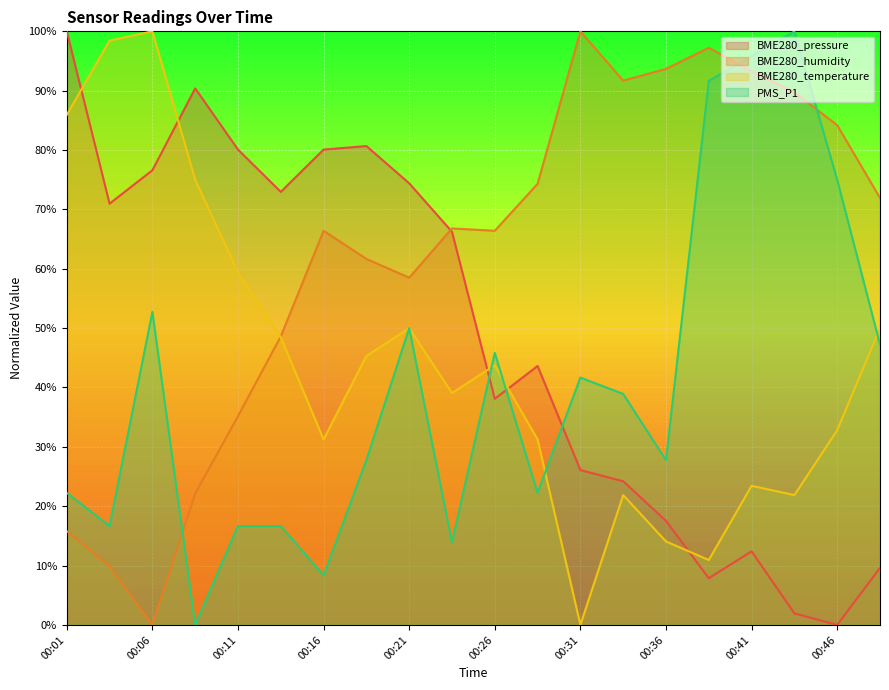

Reading right to left, list all the values displayed in this chart.

BME280_pressure: 00:48=9.6	00:46=0.0	00:43=1.9	00:41=12.4	00:38=7.9	00:36=17.5	00:34=24.2	00:31=26.1	00:29=43.6	00:26=38.1	00:24=66.2	00:21=74.4	00:19=80.7	00:16=80.1	00:14=73.0	00:11=80.1	00:09=90.4	00:06=76.6	00:04=71.0	00:01=100.0
BME280_humidity: 00:48=71.9	00:46=84.2	00:43=89.7	00:41=93.3	00:38=97.2	00:36=93.7	00:34=91.7	00:31=100.0	00:29=74.3	00:26=66.4	00:24=66.8	00:21=58.5	00:19=61.7	00:16=66.4	00:14=48.6	00:11=35.2	00:09=22.1	00:06=0.0	00:04=9.9	00:01=15.8
BME280_temperature: 00:48=50.0	00:46=32.8	00:43=21.9	00:41=23.4	00:38=10.9	00:36=14.1	00:34=21.9	00:31=0.0	00:29=31.2	00:26=43.8	00:24=39.1	00:21=50.0	00:19=45.3	00:16=31.2	00:14=48.4	00:11=59.4	00:09=75.0	00:06=100.0	00:04=98.4	00:01=85.9
PMS_P1: 00:48=47.3	00:46=75.0	00:43=100.0	00:41=95.8	00:38=91.7	00:36=27.7	00:34=38.9	00:31=41.7	00:29=22.3	00:26=45.8	00:24=13.9	00:21=50.0	00:19=27.7	00:16=8.3	00:14=16.7	00:11=16.7	00:09=0.0	00:06=52.7	00:04=16.7	00:01=22.3